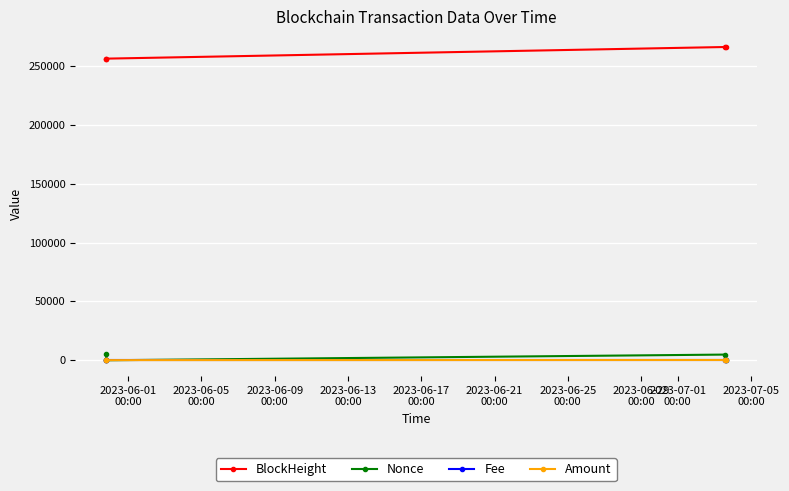

What is the greatest value displayed?

266121.0